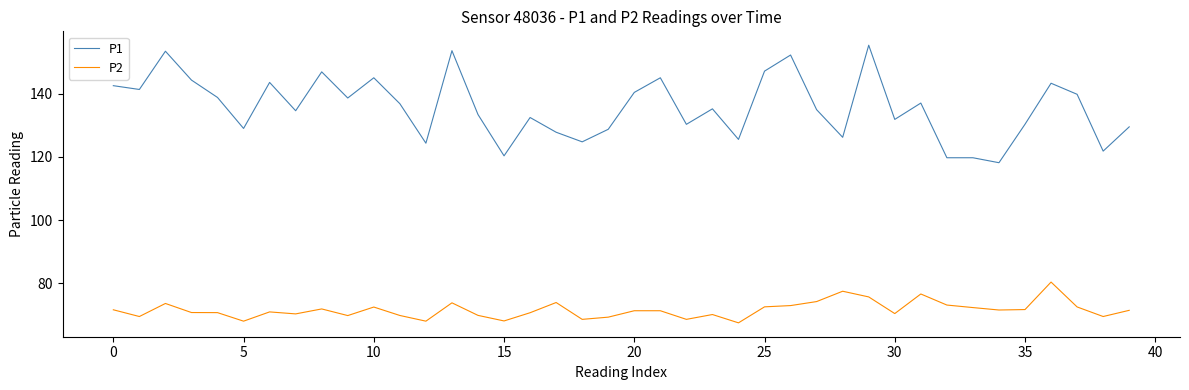

List the series in order of their peak value, lowest first.

P2, P1